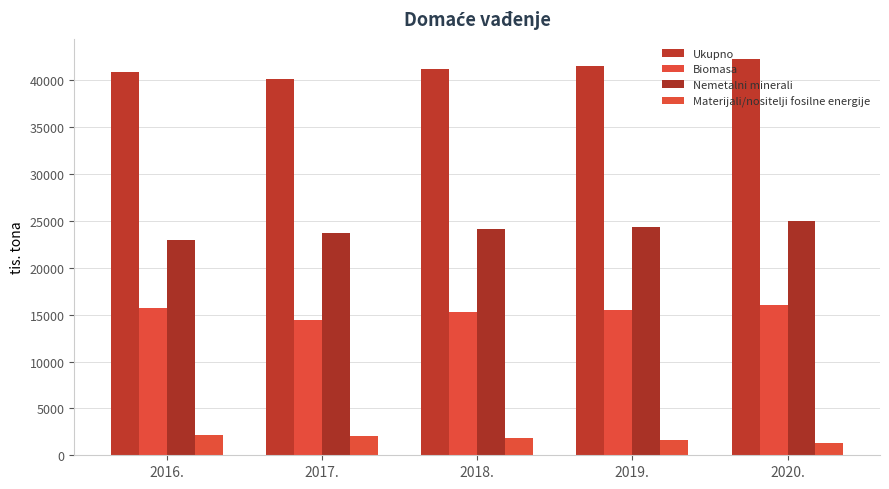

What is the sum of the Materijali/nositelji fosilne energije values at 2017. and 2020.?

3346